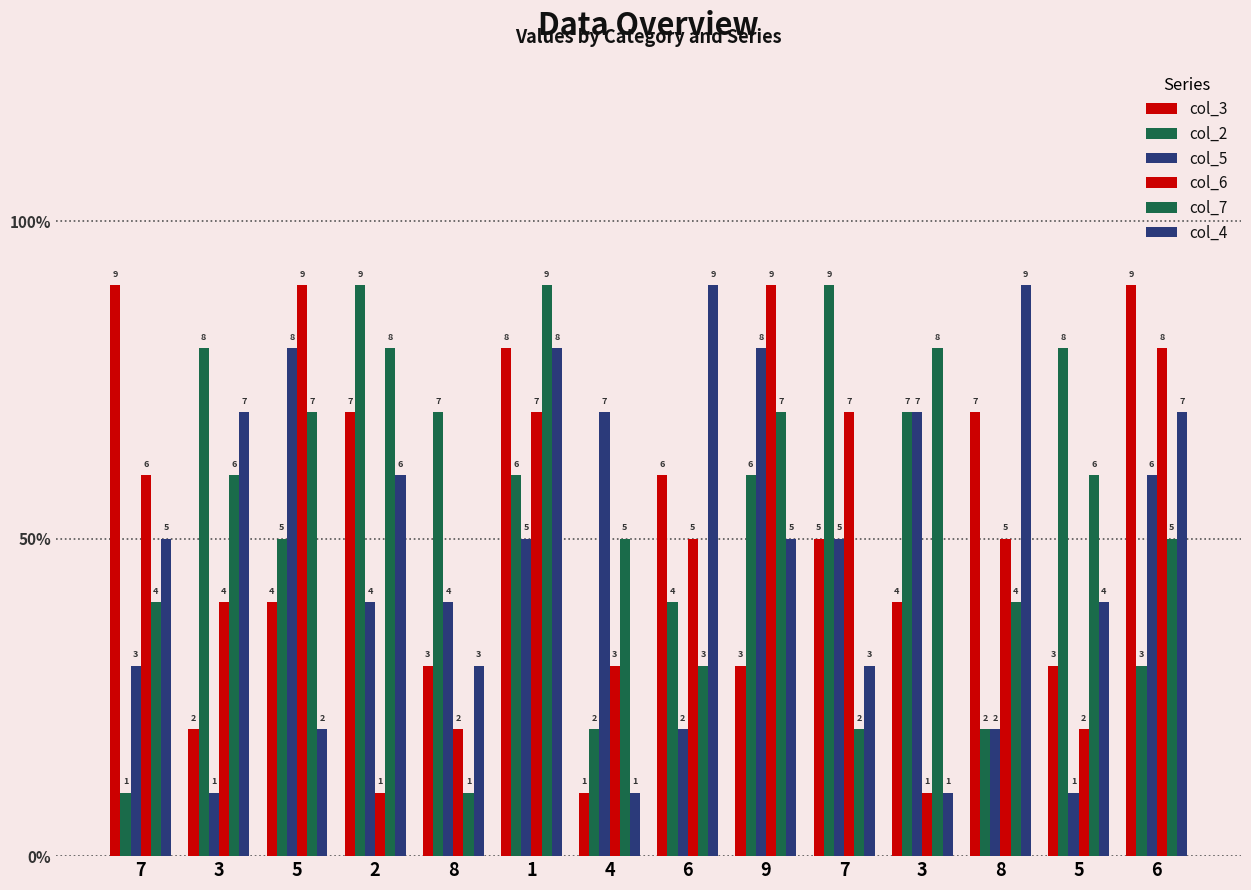

Are the bars grouped side by side (vs. stacked)?

Yes